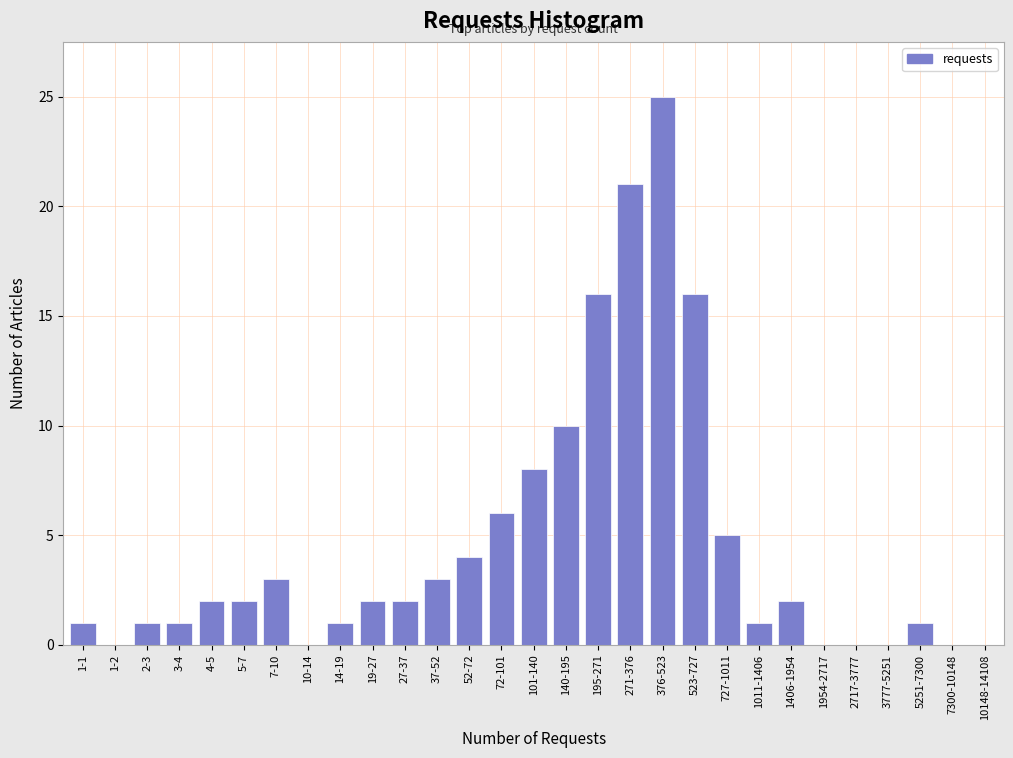

Reading right to left, what are all the values shown in this chart?

10148-14108=0	7300-10148=0	5251-7300=1	3777-5251=0	2717-3777=0	1954-2717=0	1406-1954=2	1011-1406=1	727-1011=5	523-727=16	376-523=25	271-376=21	195-271=16	140-195=10	101-140=8	72-101=6	52-72=4	37-52=3	27-37=2	19-27=2	14-19=1	10-14=0	7-10=3	5-7=2	4-5=2	3-4=1	2-3=1	1-2=0	1-1=1